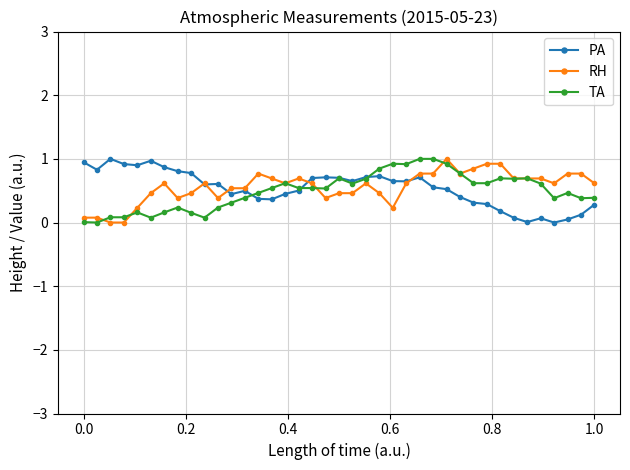

Count the number of categories in the chart.

39